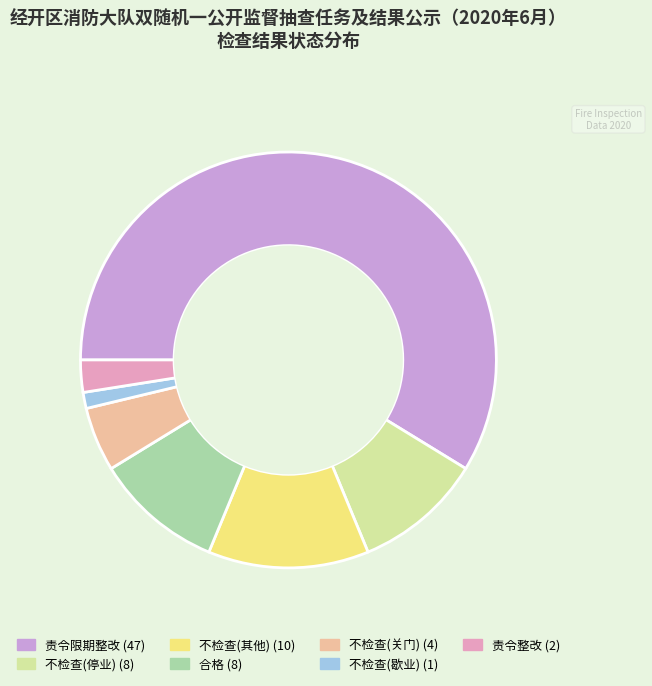

Between 不检查(关门) and 责令整改, which is larger?

不检查(关门)